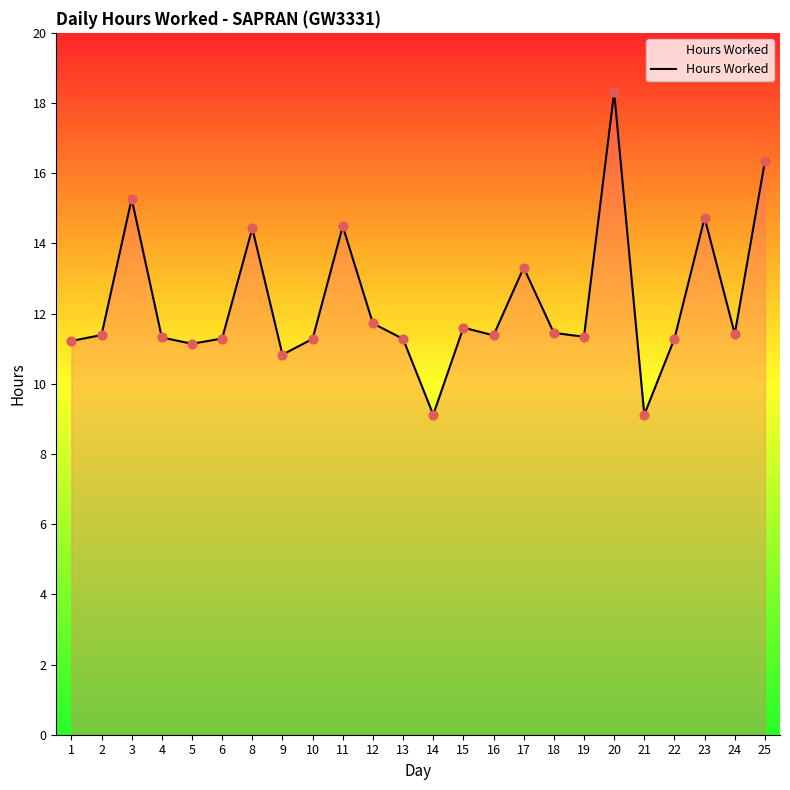

Between 6 and 8, which is larger?

8